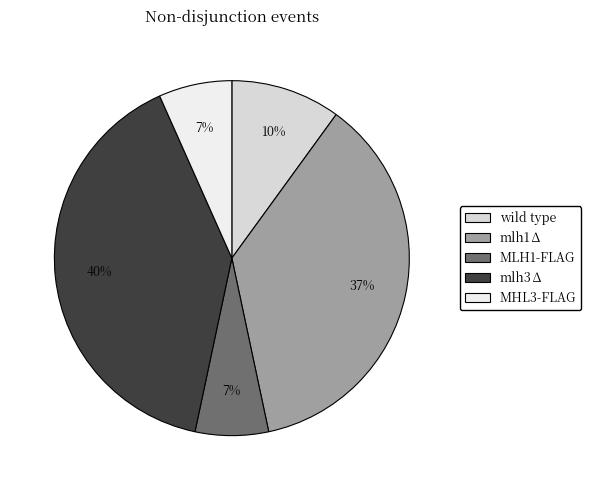

What is the largest slice in the pie chart?

mlh3∆